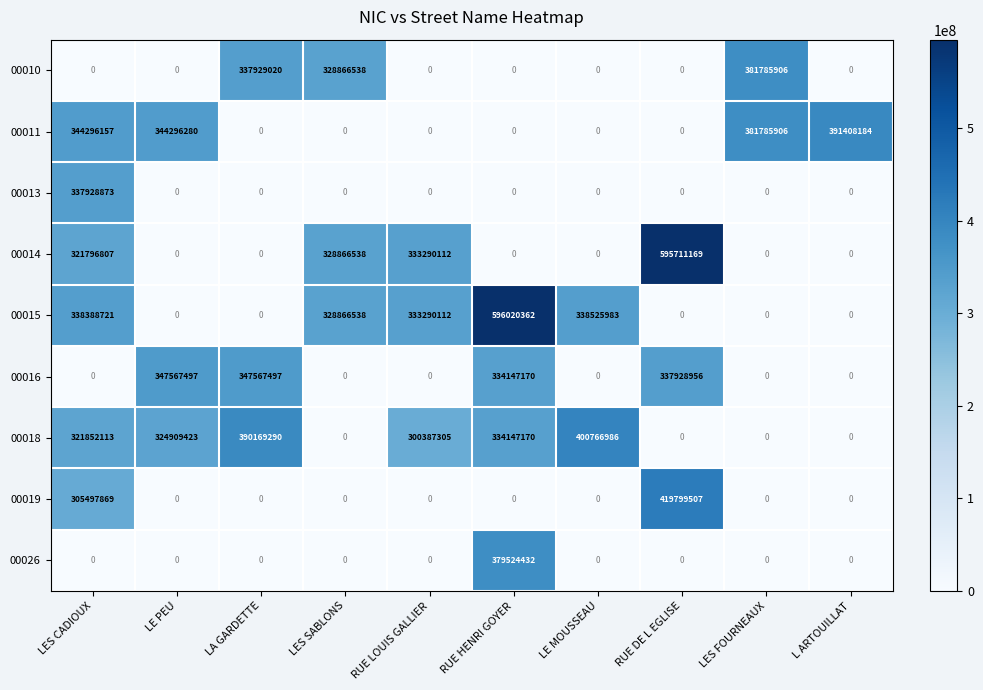

Is it true that 00019 equals 187023987 at LES SABLONS?

False